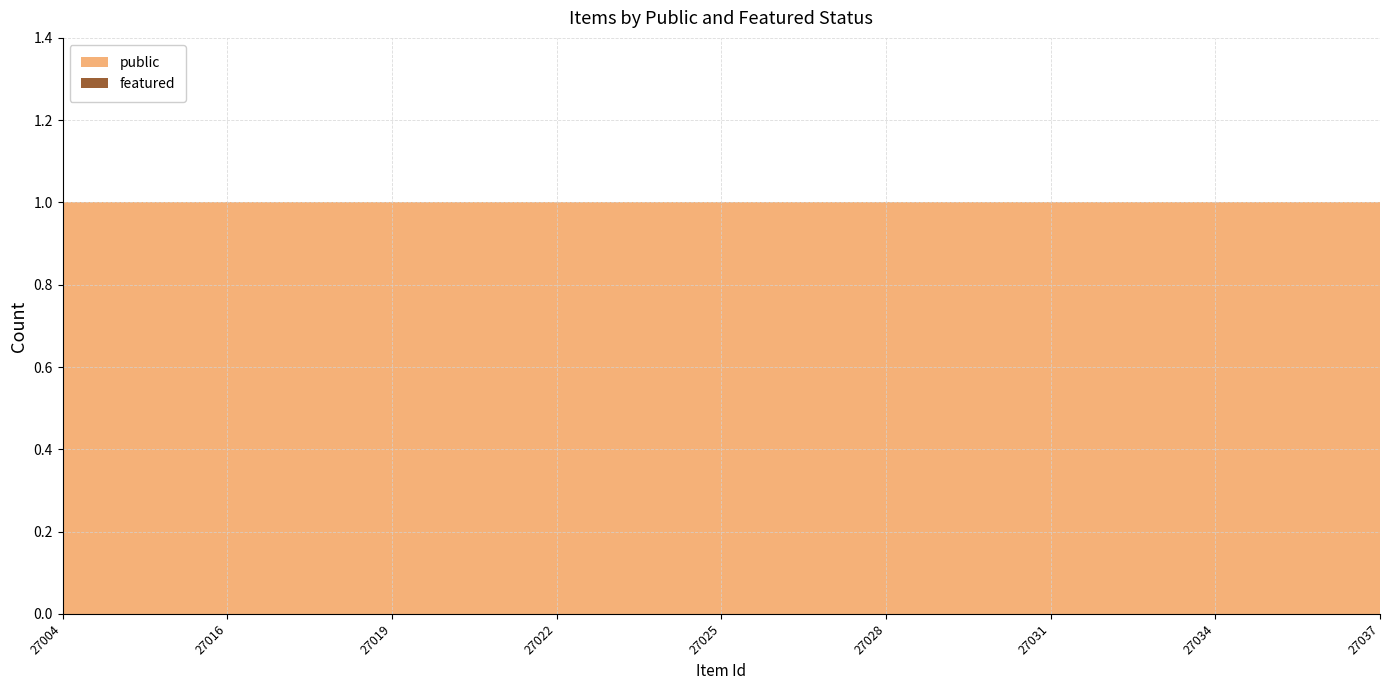

Reading left to right, extract all data points from this chart.

public: 27004=1	27014=1	27015=1	27016=1	27017=1	27018=1	27019=1	27020=1	27021=1	27022=1	27023=1	27024=1	27025=1	27026=1	27027=1	27028=1	27029=1	27030=1	27031=1	27032=1	27033=1	27034=1	27035=1	27036=1	27037=1
featured: 27004=0	27014=0	27015=0	27016=0	27017=0	27018=0	27019=0	27020=0	27021=0	27022=0	27023=0	27024=0	27025=0	27026=0	27027=0	27028=0	27029=0	27030=0	27031=0	27032=0	27033=0	27034=0	27035=0	27036=0	27037=0